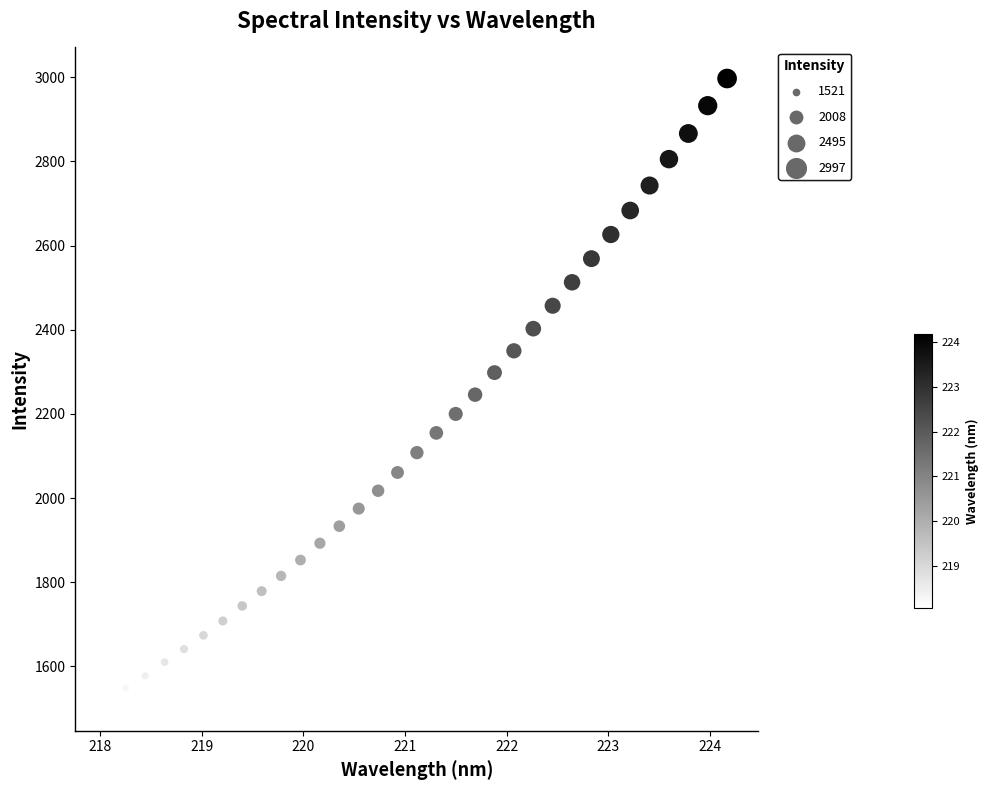

What is the range of Y values (max minus min)?

1476.4